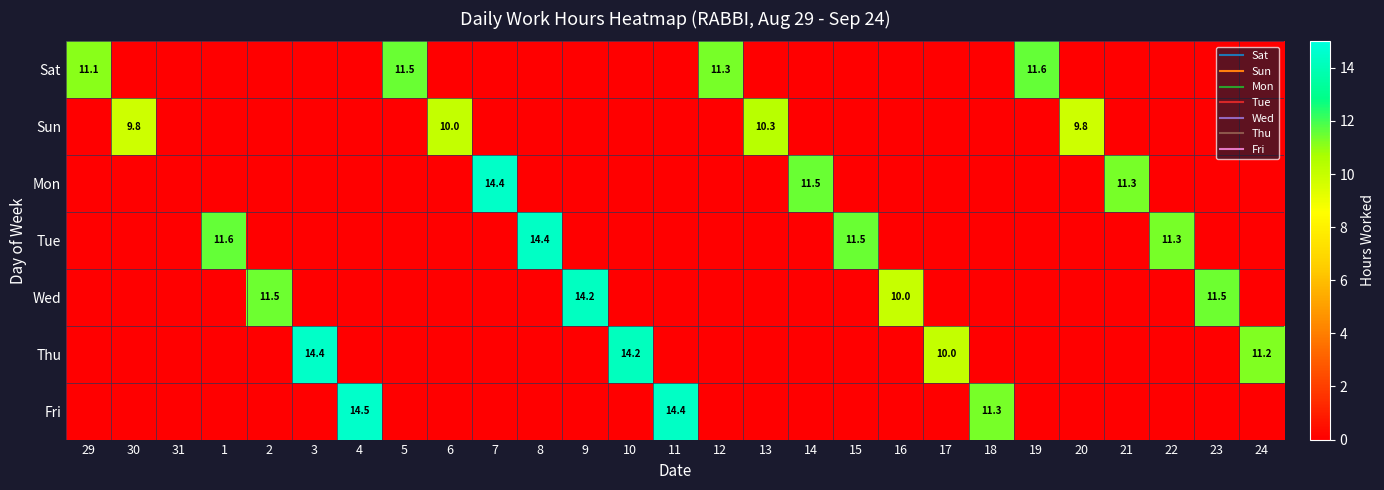

Which category has the highest value across all series?

4